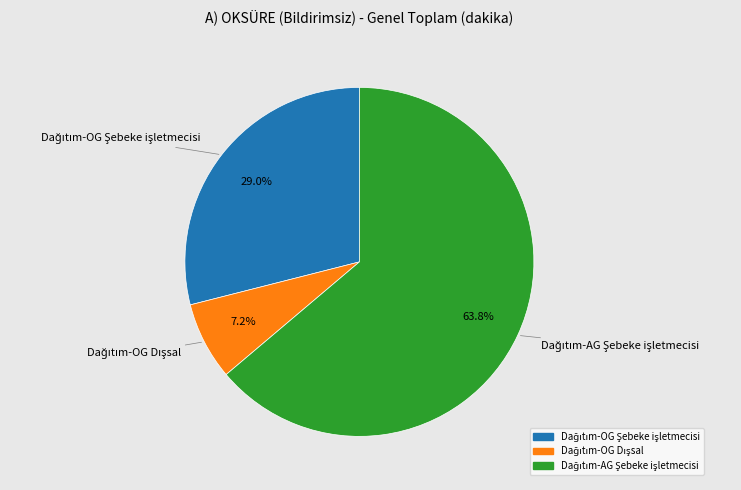

Is there a majority slice in this chart?

Yes